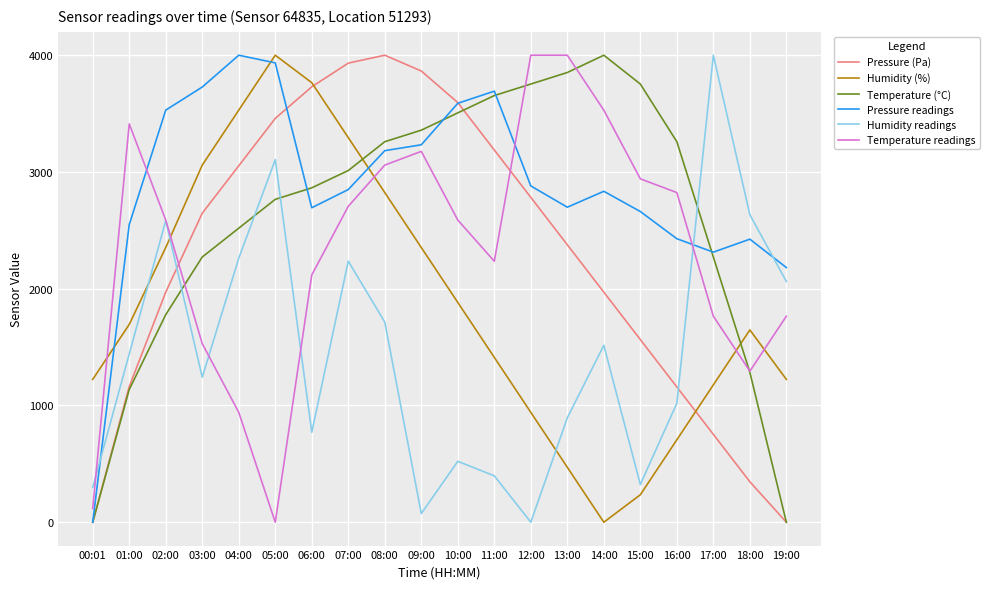

What is the sum of the Pressure (Pa) values at 10:00 and 06:00?

7323.5